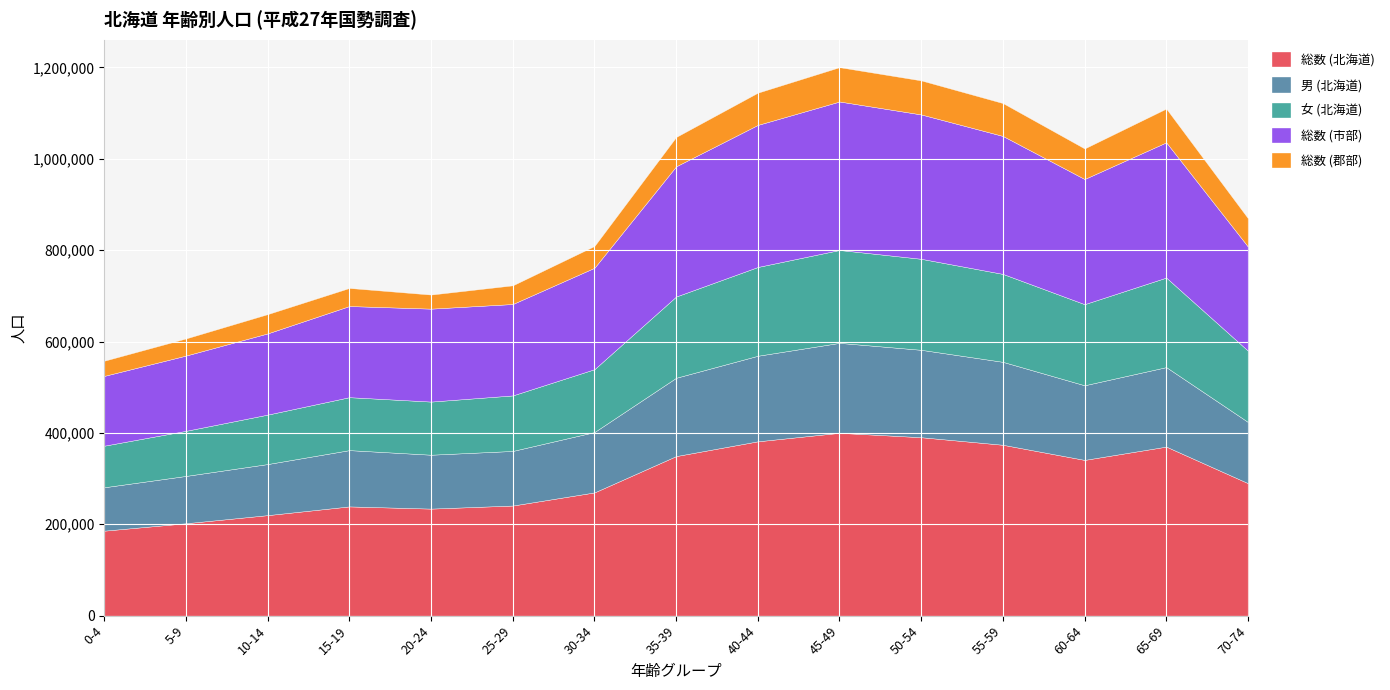

At how many categories does at least one series exceed 72763?

15